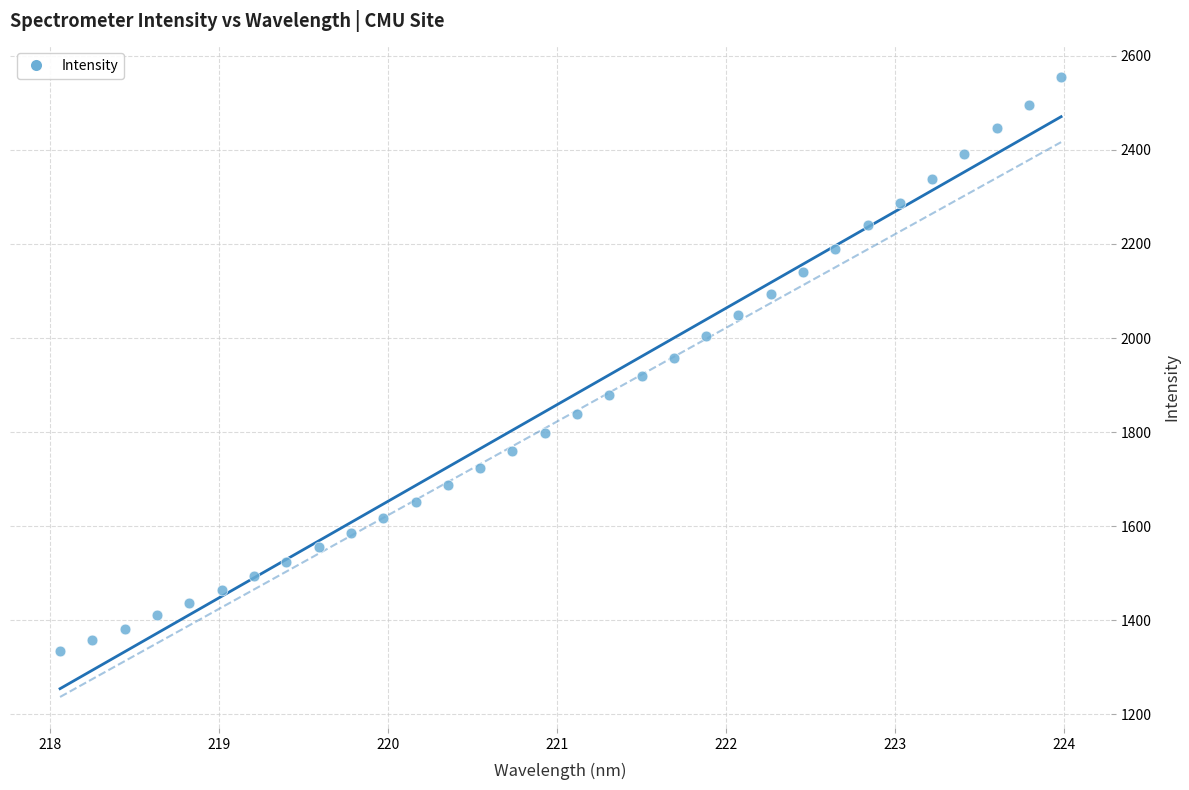

What is the range of X values (max minus min)?

5.9